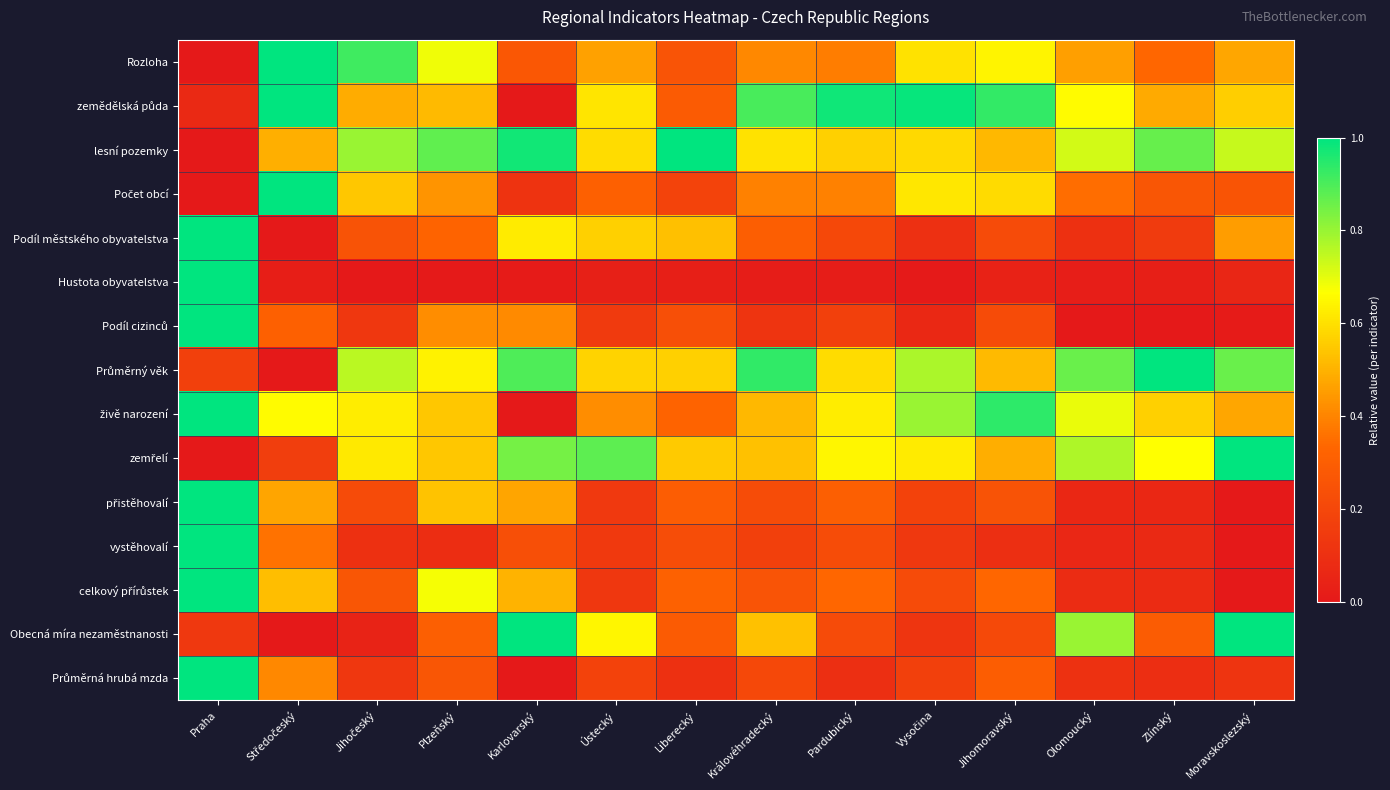

What is the spread (max minus min) of values at Karlovarský?

1.0